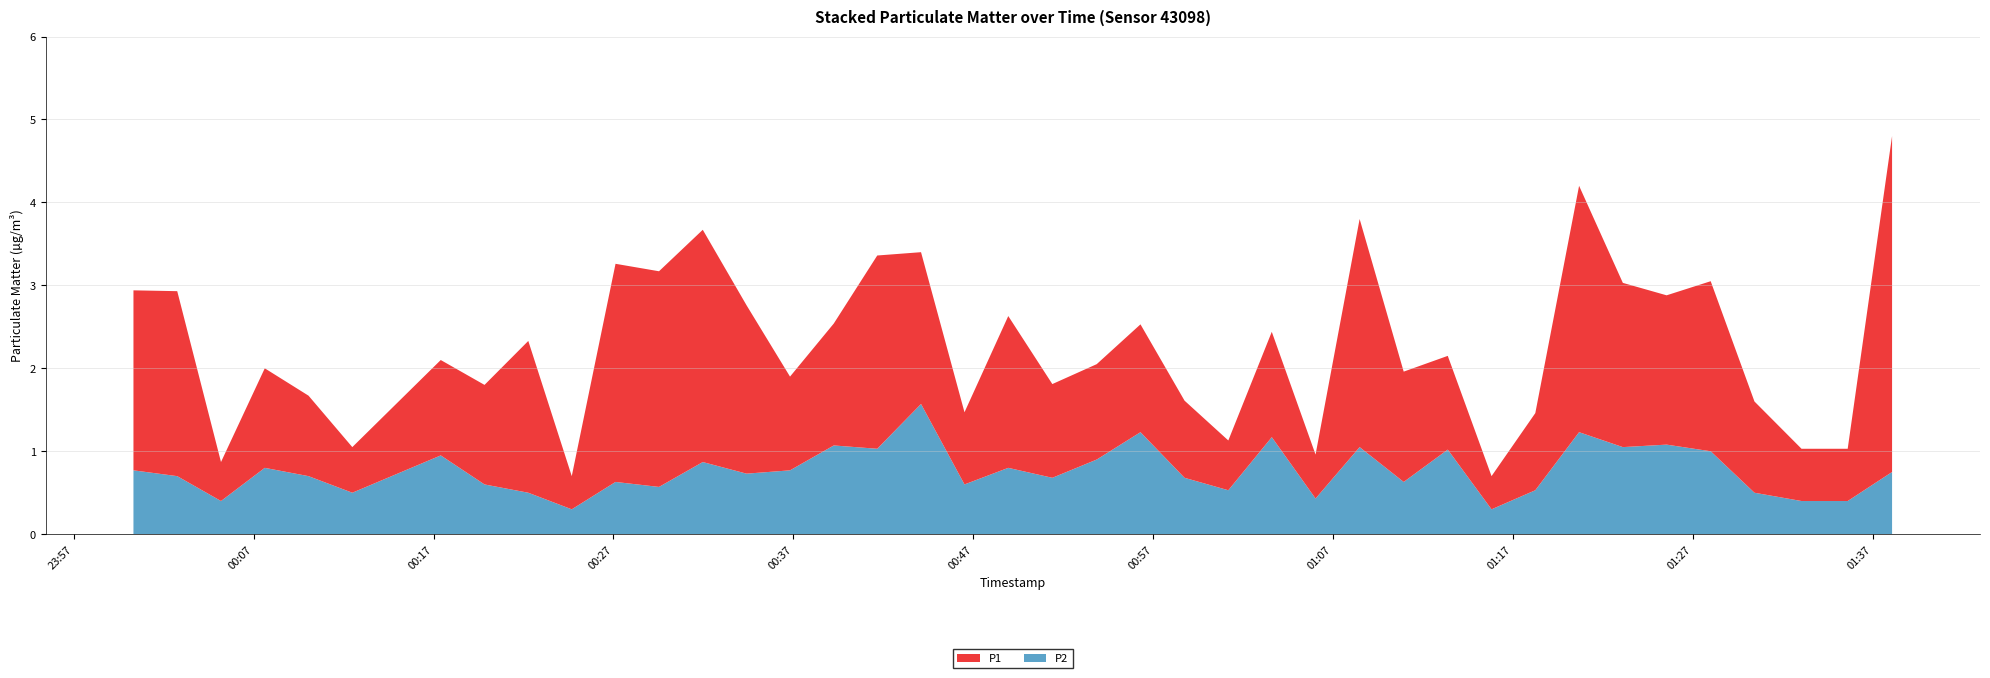

Reading right to left, what are all the values shown in this chart?

P1: 4.0	0.6	0.6	1.1	2.0	1.8	2.0	3.0	0.9	0.4	1.1	1.3	2.8	0.5	1.3	0.6	0.9	1.3	1.1	1.1	1.8	0.9	1.8	2.3	1.5	1.1	2.0	2.8	2.6	2.6	0.4	1.8	1.2	1.1	0.6	1.0	1.2	0.5	2.2	2.2
P2: 0.8	0.4	0.4	0.5	1.0	1.1	1.1	1.2	0.5	0.3	1.0	0.6	1.1	0.4	1.2	0.5	0.7	1.2	0.9	0.7	0.8	0.6	1.6	1.0	1.1	0.8	0.7	0.9	0.6	0.6	0.3	0.5	0.6	0.9	0.5	0.7	0.8	0.4	0.7	0.8